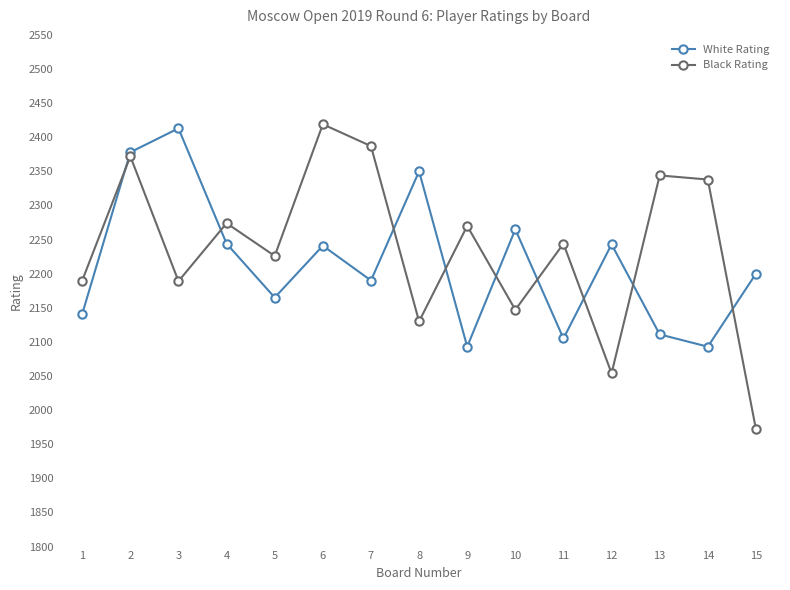

True or false: Black Rating and White Rating cross at least once.

True